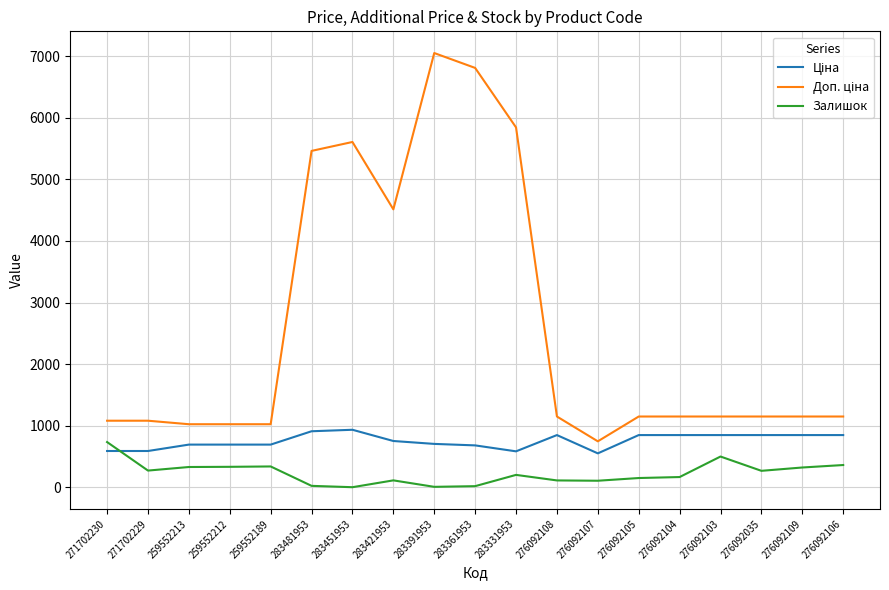

The value of Залишок at 259552212 is 583.2. True or false?

False